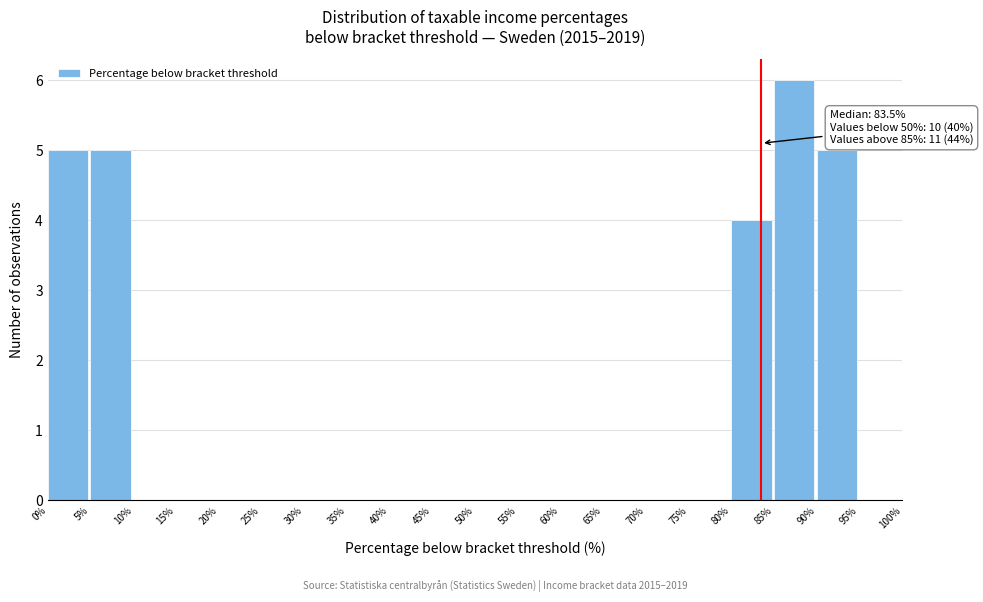

Over which range of the x-axis is the bar tallest?

85% to 90%